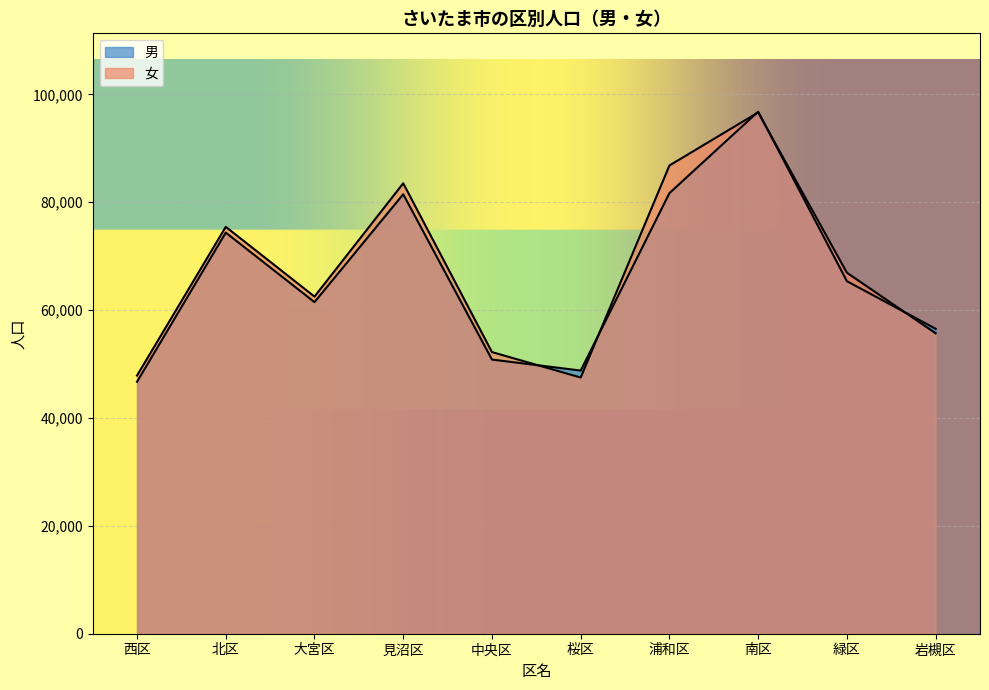

Where do 女 and 男 first cross each other?

中央区 and 桜区